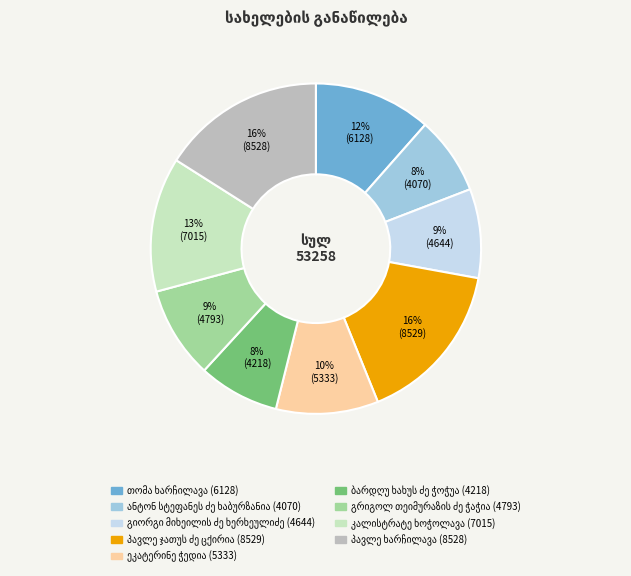

To the nearest percent, what is the average slice percentage?

11%